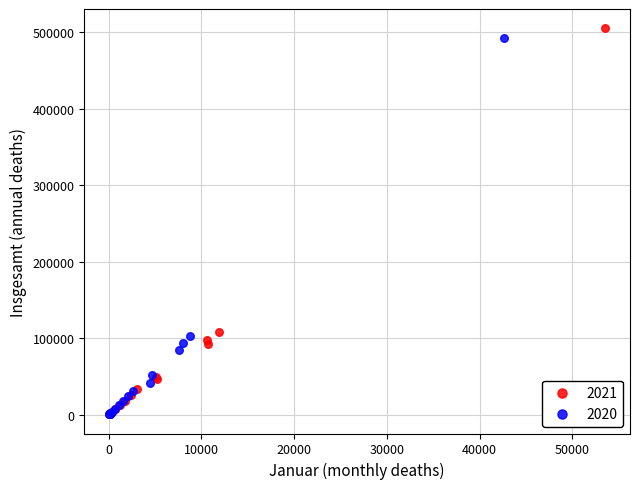

Which series reaches the maximum Y coordinate?

2021